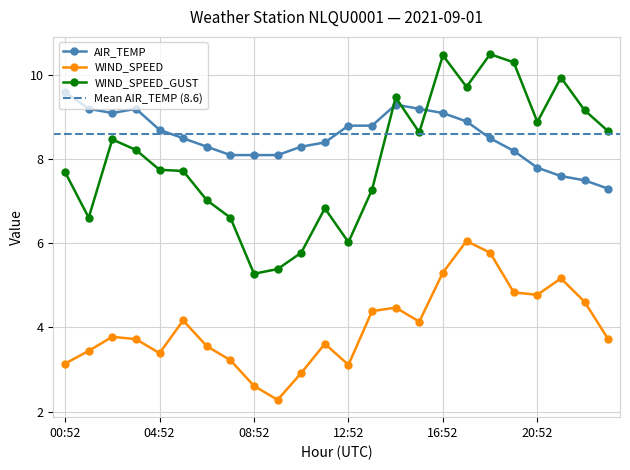

What value does the WIND_SPEED_GUST series have at 06:52?

7.0